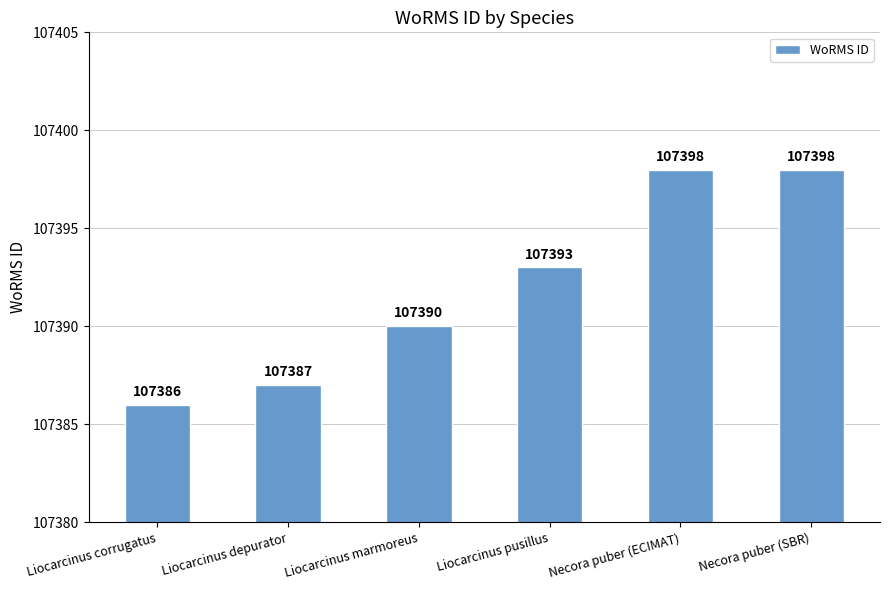

The chart shows a value of 107386 at Liocarcinus corrugatus. True or false?

True